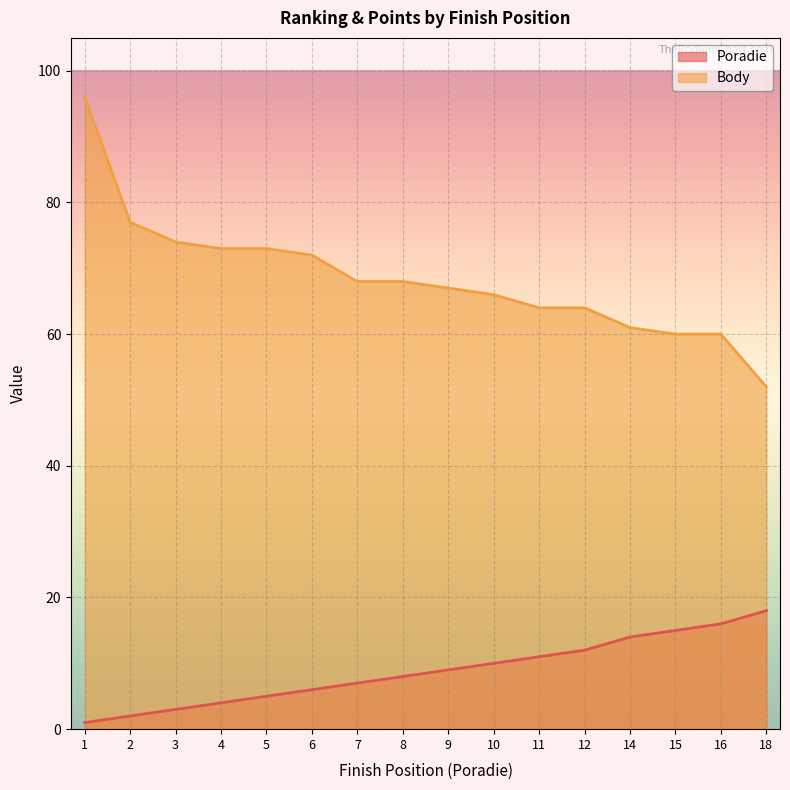

What are all the series names shown in the legend?

Poradie, Body